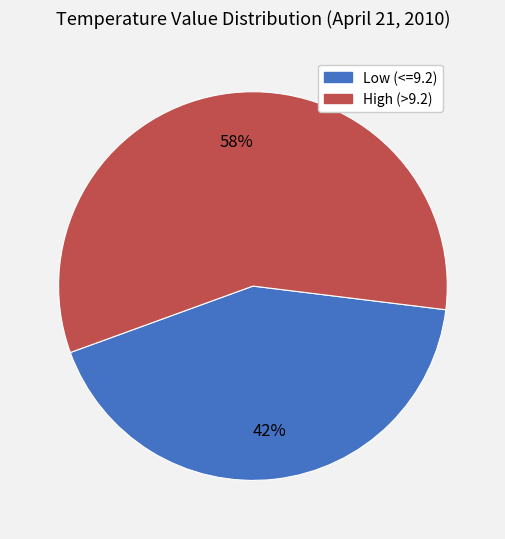

Is there any slice that represents more than half of the pie?

Yes